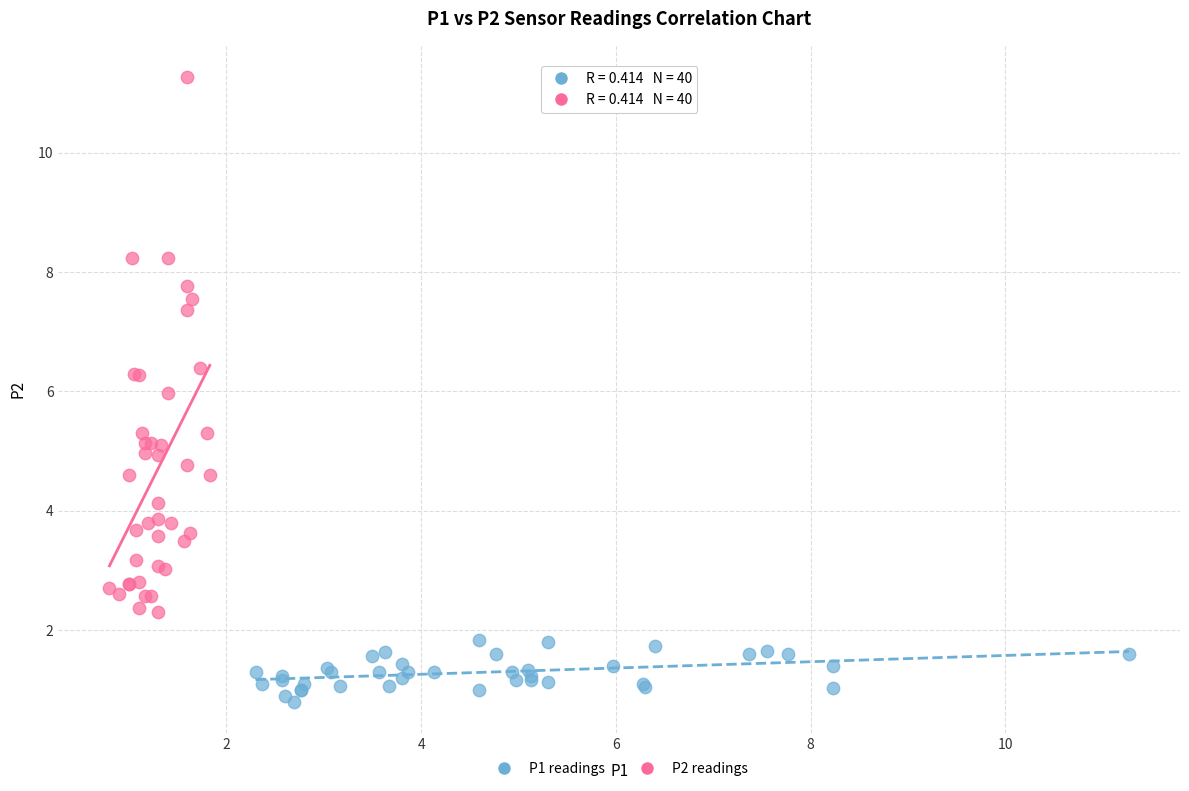

Which series reaches the maximum Y coordinate?

P2 readings